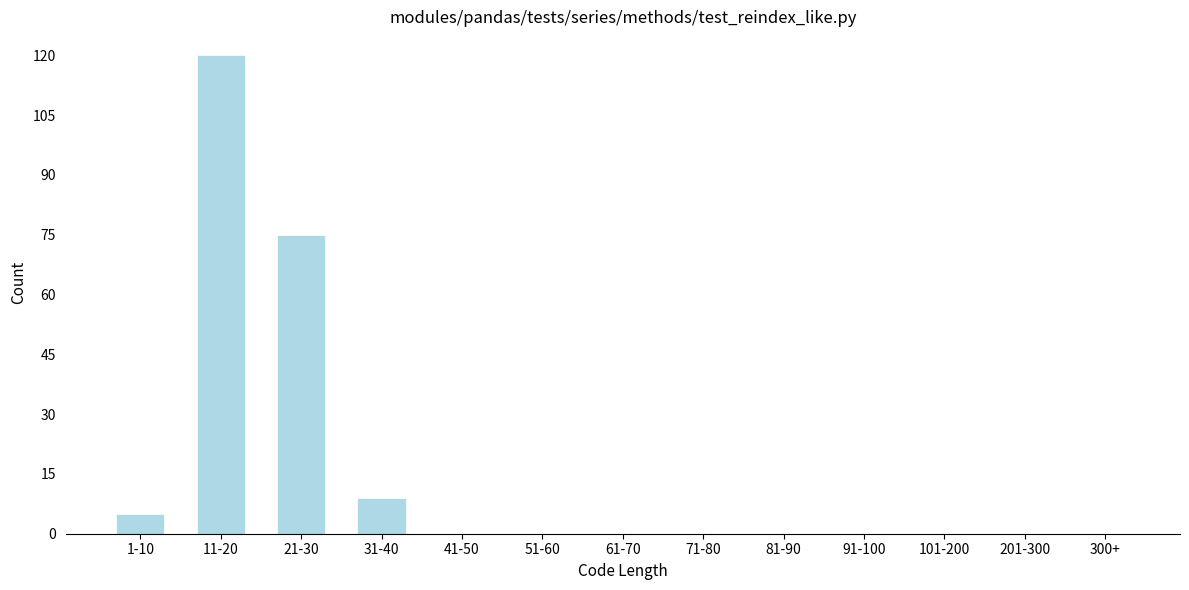

Reading left to right, extract all data points from this chart.

1-10=5	11-20=120	21-30=75	31-40=9	41-50=0	51-60=0	61-70=0	71-80=0	81-90=0	91-100=0	101-200=0	201-300=0	300+=0